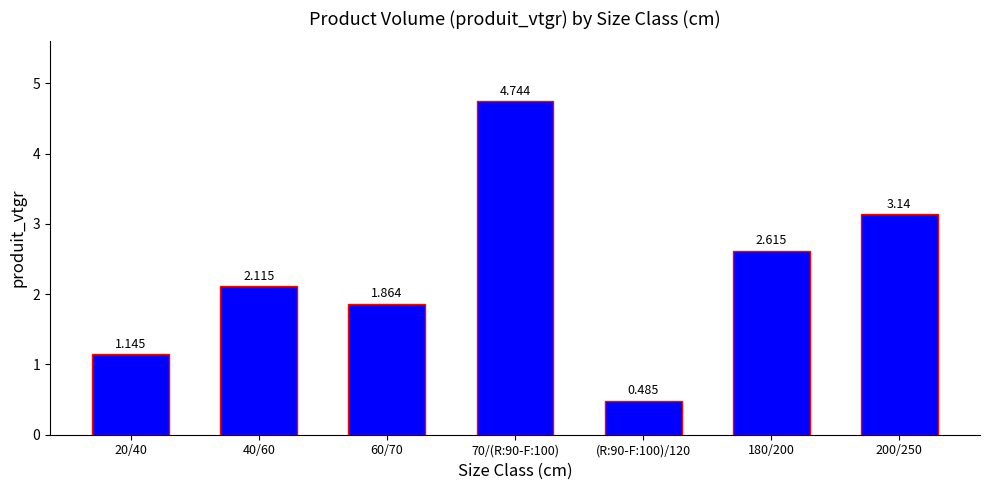

What is the maximum value shown in the chart?

4.7